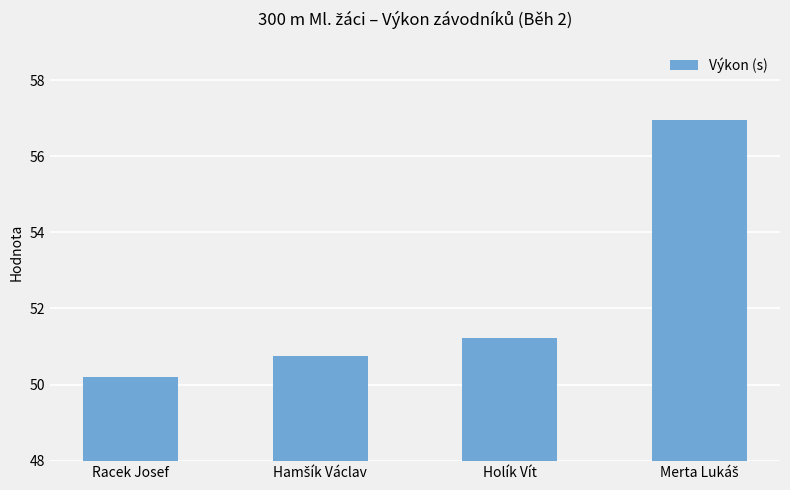

Reading left to right, list all the values displayed in this chart.

50.2	50.7	51.2	56.9